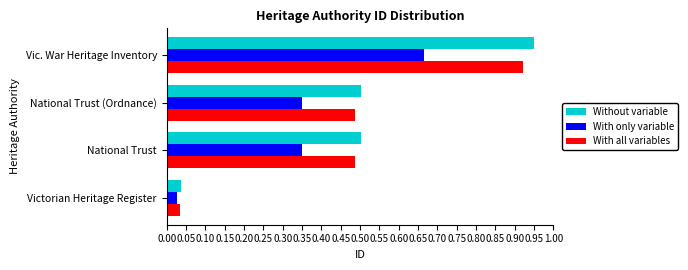

What is the difference between the maximum and minimum values in the With only variable series?

0.6